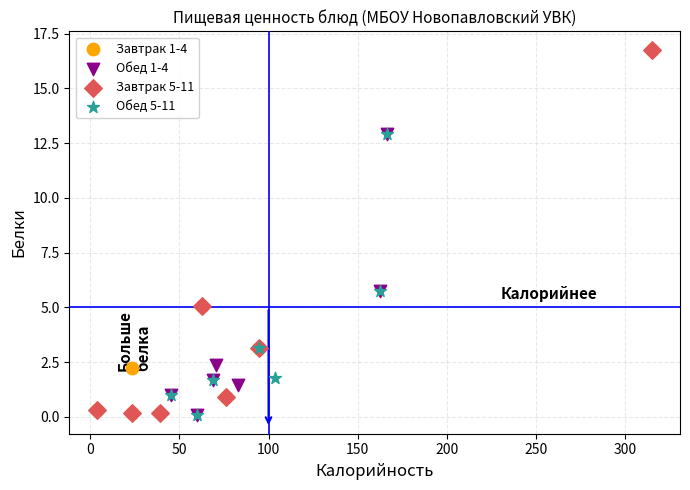

What are all the series names shown in the legend?

Завтрак 1-4, Обед 1-4, Завтрак 5-11, Обед 5-11